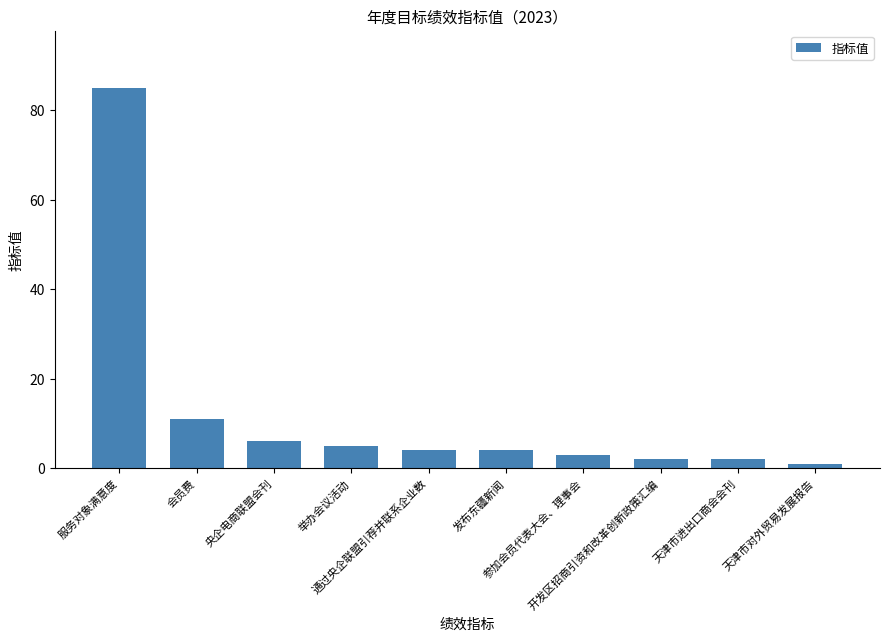

The value at 举办会议活动 is 8. True or false?

False